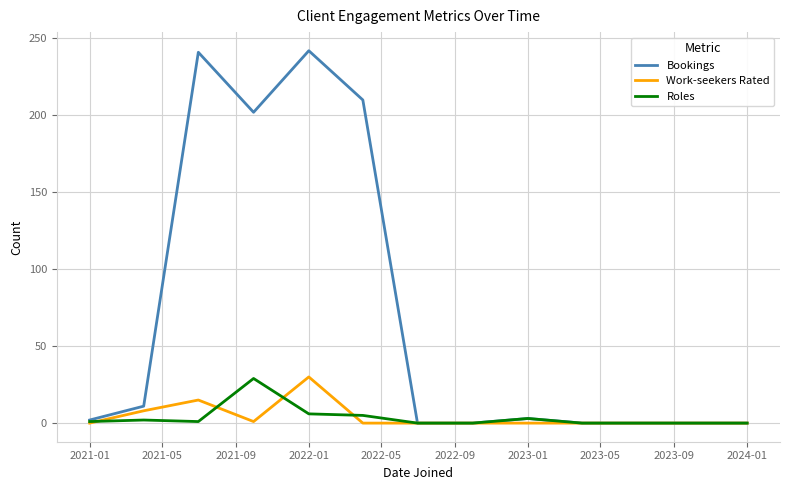

Which series has the largest total across all categories?

Bookings